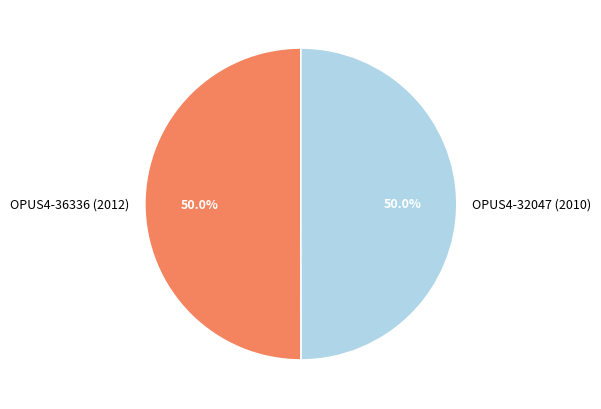

Approximately how many times larger is the value at OPUS4-32047 (2010) compared to OPUS4-36336 (2012)?

1.0